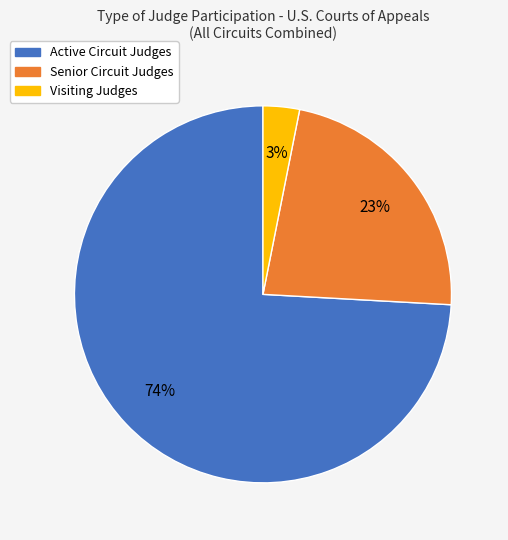

To the nearest percent, what percentage of the pie is Senior Circuit Judges?

23%